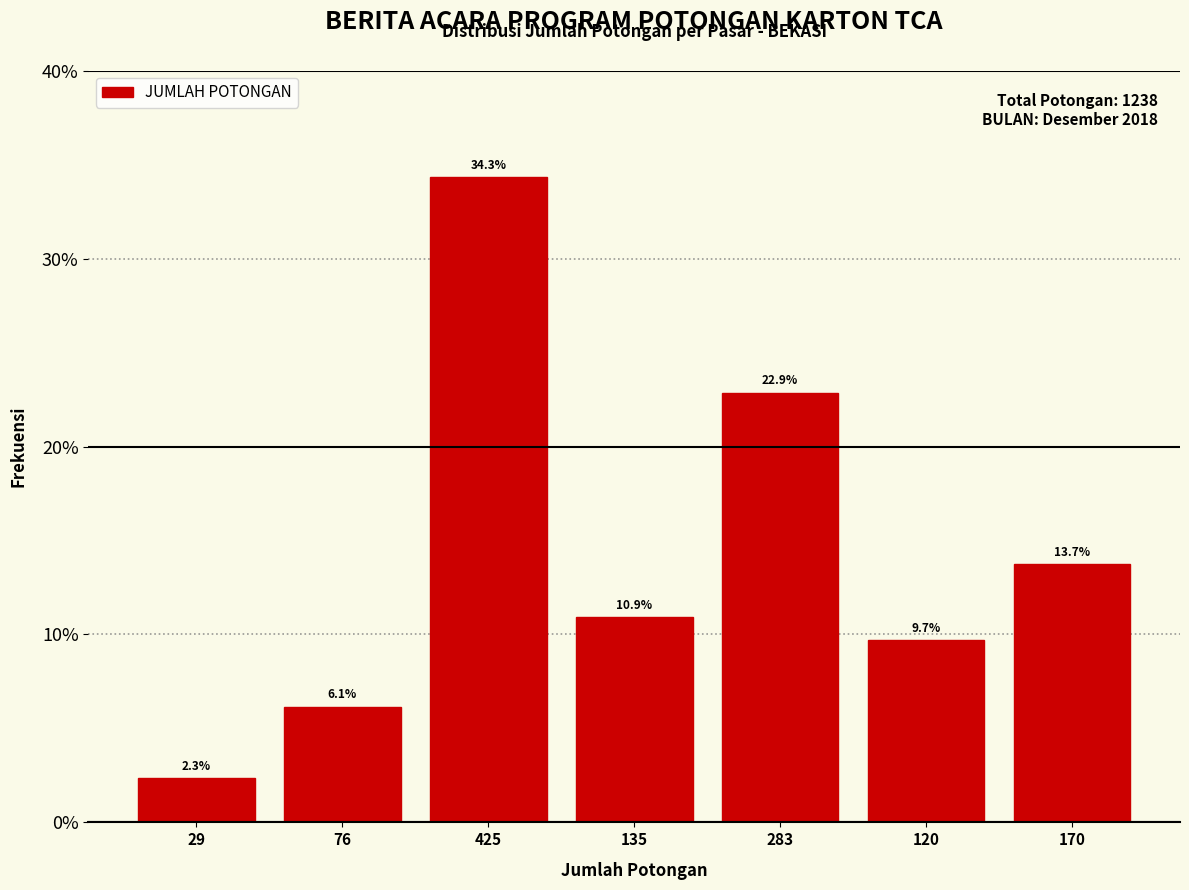

Reading left to right, transcribe all the data shown in this chart.

2.3	6.1	34.3	10.9	22.9	9.7	13.7